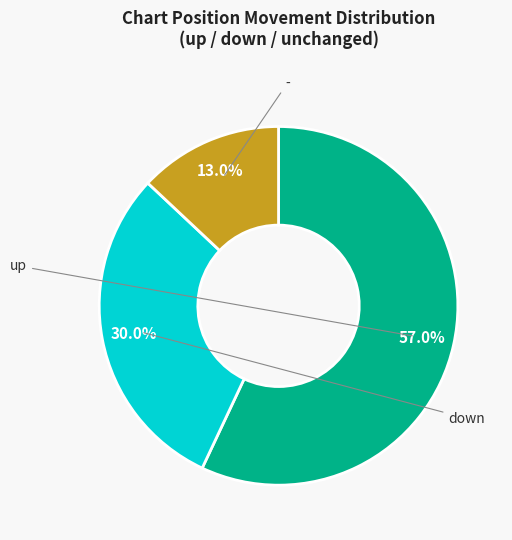

Count the number of slices in the pie.

3